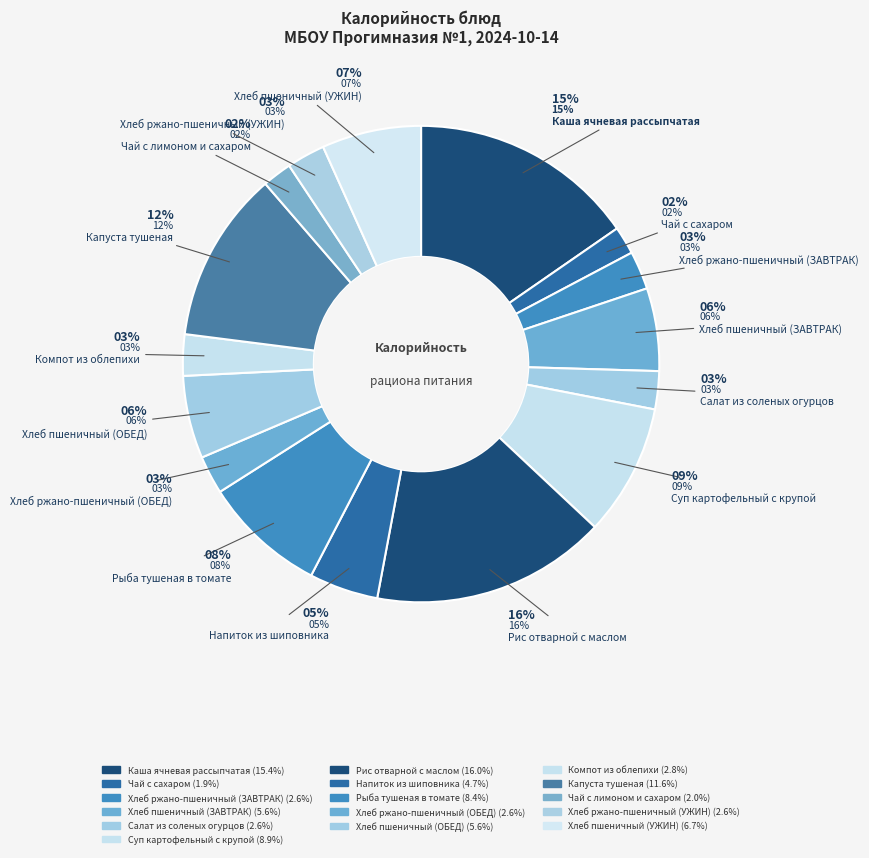

Which has a higher value, Хлеб ржано-пшеничный (ЗАВТРАК) or Рыба тушеная в томате?

Рыба тушеная в томате